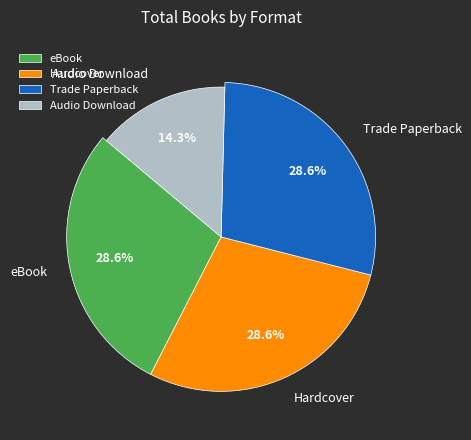

Which slice is the largest?

eBook